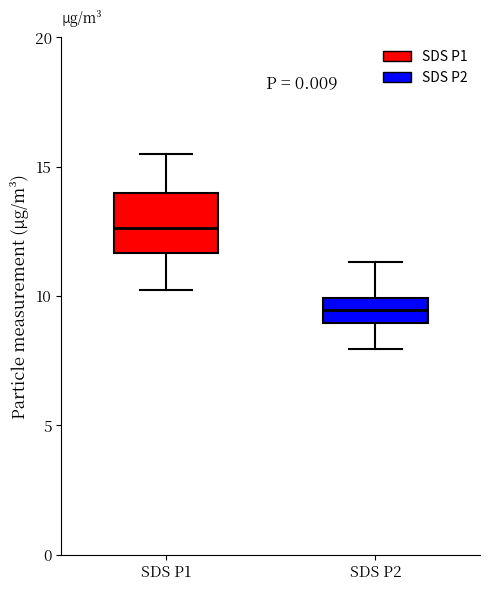

Reading left to right, transcribe this box plot: for each box, give where its median line is, the range the box spans, and where its two whiskers end, as read against the y-axis. The values are not printed on the chart, so give them approximately, as read against the axis.

SDS P1: median 12.5, box 11.5 to 14.0, whiskers 10.5 to 15.5
SDS P2: median 9.5, box 9.0 to 10.0, whiskers 8.0 to 11.5